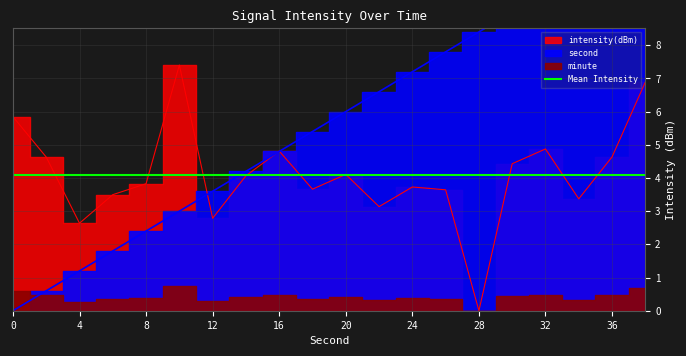

How many values in the second series exceed 6?

9